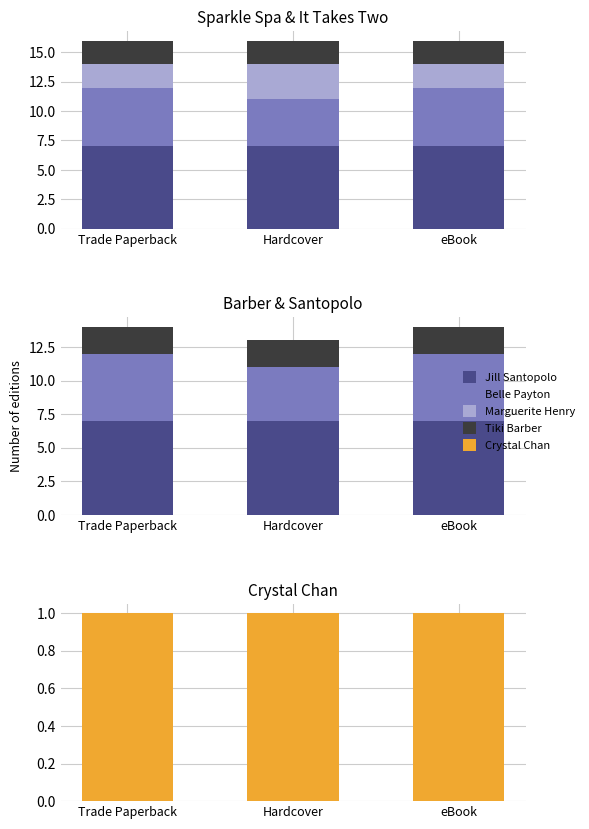

How many bars are there in each group?

5